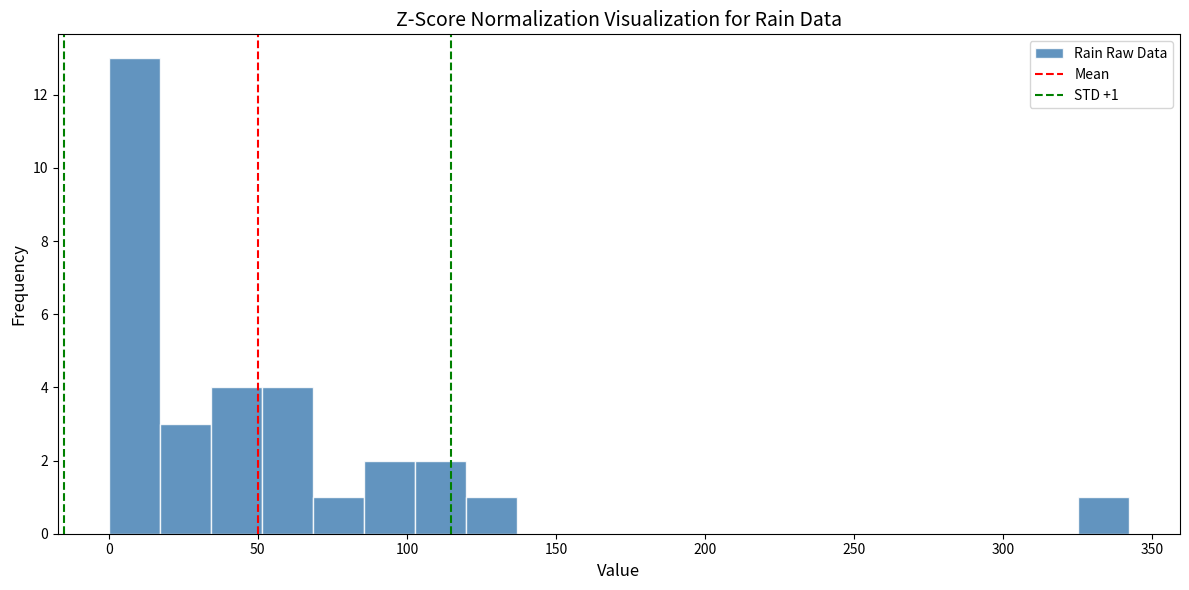

Read against the x-axis, roughly where is the centre of the tallest bar?

10